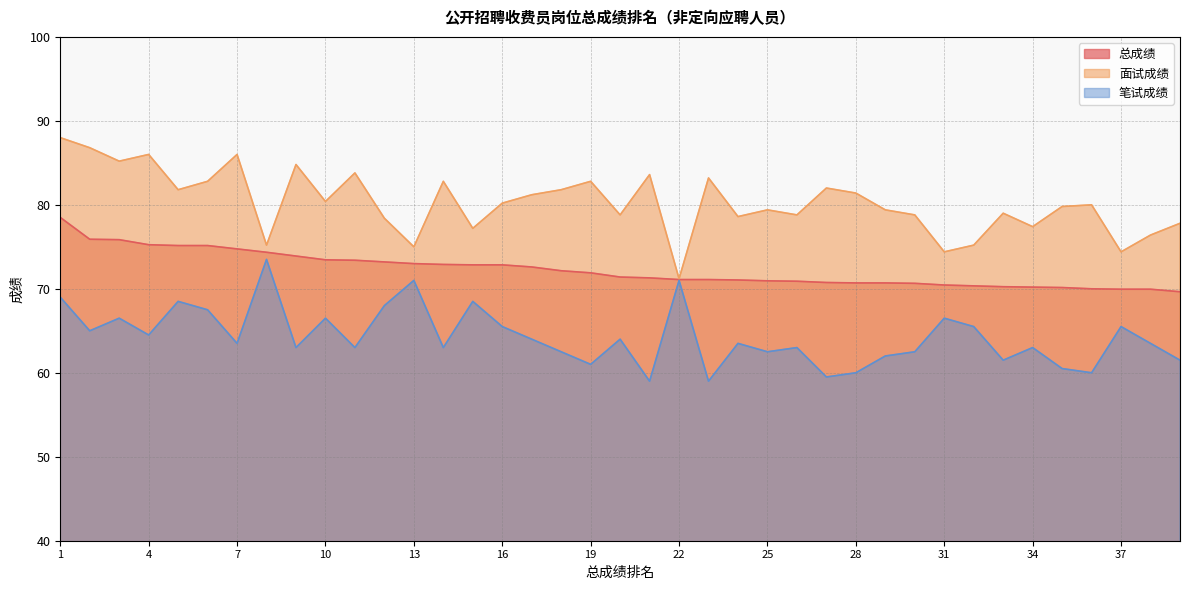

Reading left to right, transcribe all the data shown in this chart.

总成绩: 78.5	75.9	75.8	75.2	75.2	75.2	74.8	74.3	73.9	73.5	73.4	73.2	73.0	72.9	72.8	72.8	72.6	72.2	71.9	71.4	71.3	71.1	71.1	71.0	71.0	70.9	70.8	70.7	70.7	70.7	70.5	70.3	70.2	70.2	70.2	70.0	70.0	70.0	69.7
面试成绩: 88.0	86.8	85.2	86.0	81.8	82.8	86.0	75.2	84.8	80.4	83.8	78.4	75.0	82.8	77.2	80.2	81.2	81.8	82.8	78.8	83.6	71.2	83.2	78.6	79.4	78.8	82.0	81.4	79.4	78.8	74.4	75.2	79.0	77.4	79.8	80.0	74.4	76.4	77.8
笔试成绩: 69.0	65.0	66.5	64.5	68.5	67.5	63.5	73.5	63.0	66.5	63.0	68.0	71.0	63.0	68.5	65.5	64.0	62.5	61.0	64.0	59.0	71.0	59.0	63.5	62.5	63.0	59.5	60.0	62.0	62.5	66.5	65.5	61.5	63.0	60.5	60.0	65.5	63.5	61.5